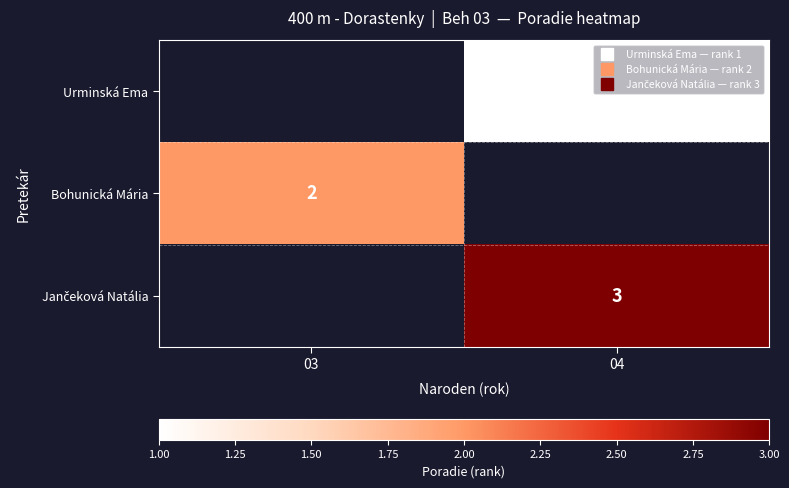

At which label is Bohunická Mária closest to 2?

03